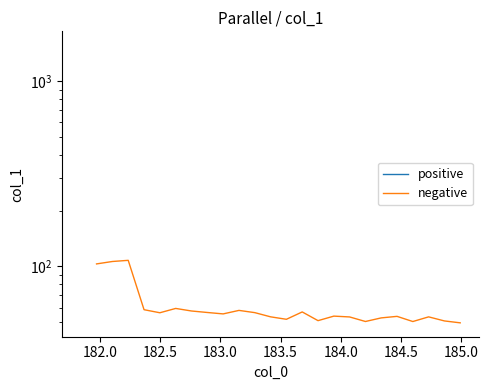

In negative, how many points are higher than both neighbors (excluding endpoints)?

7